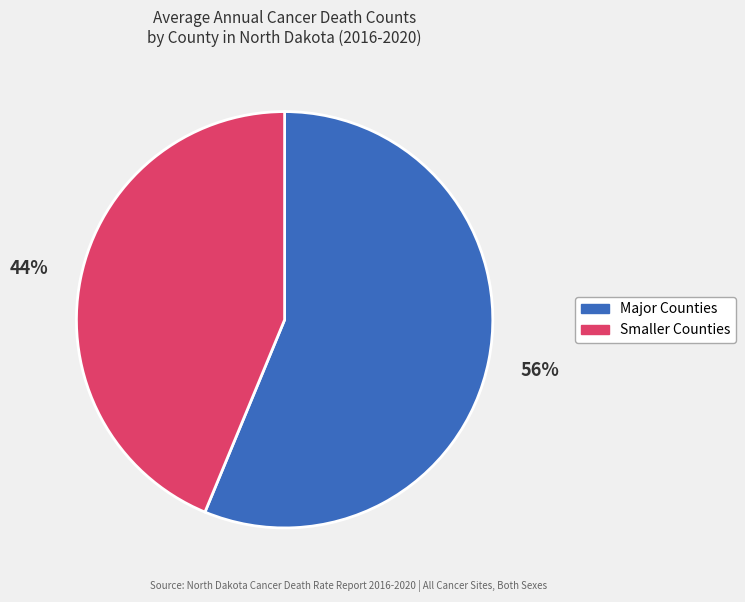

How many slices are in this pie chart?

2